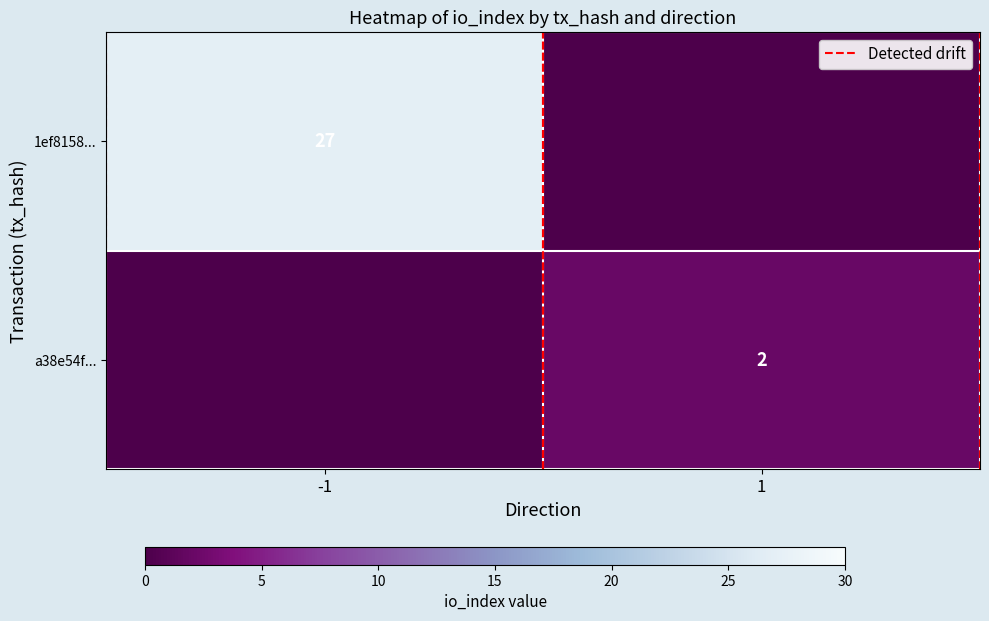

How many distinct data groups are displayed?

3